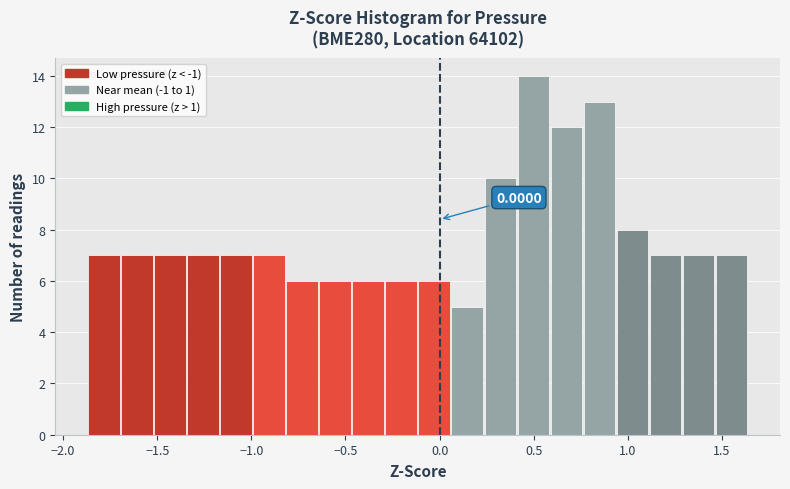

Read against the x-axis, roughly where is the centre of the tallest bar?

0.50